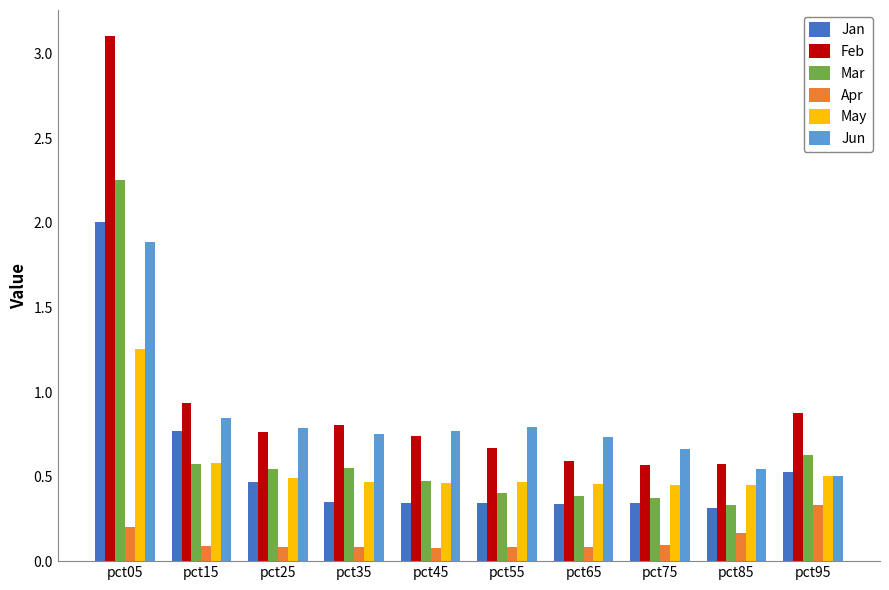

What is the maximum value shown in the chart?

3.1